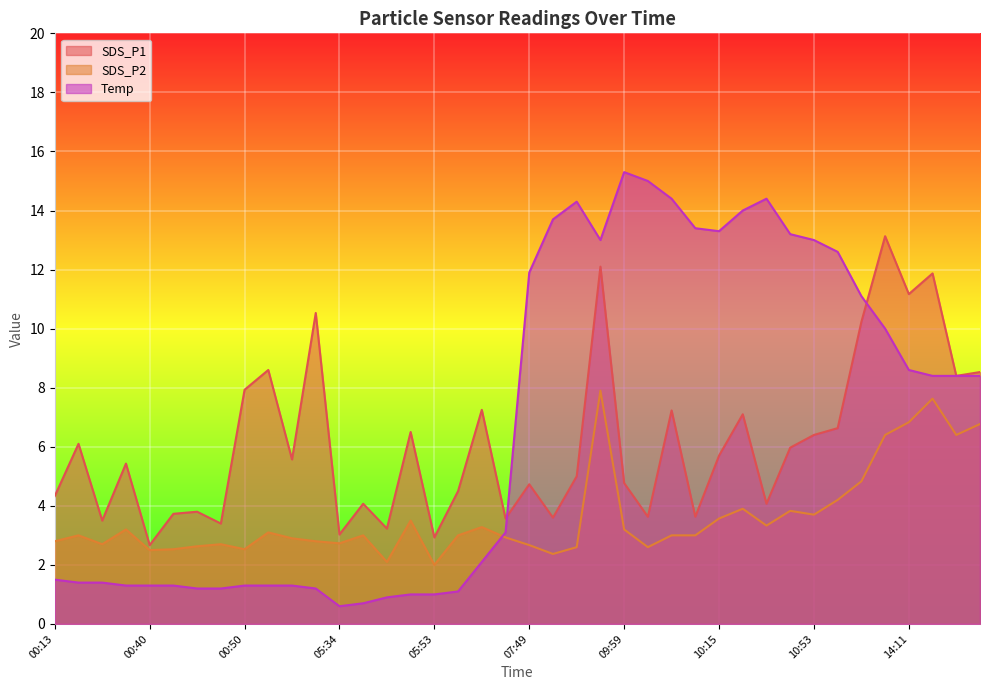

At which label does SDS_P2 reach its peak?

09:25